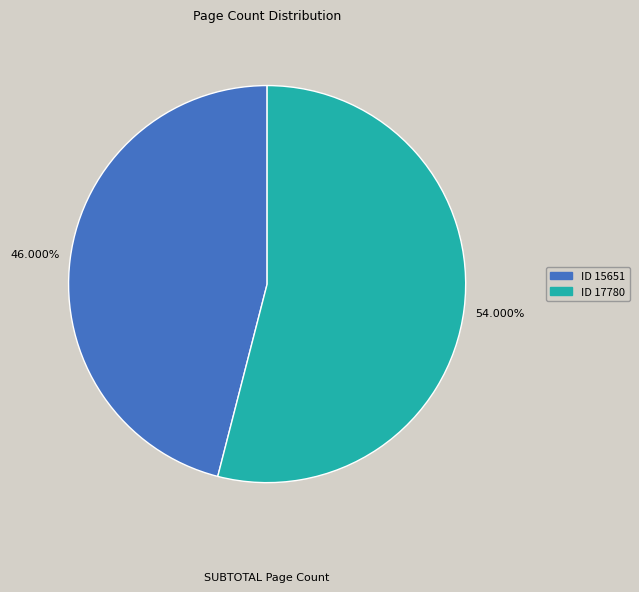

Is there any slice that represents more than half of the pie?

Yes